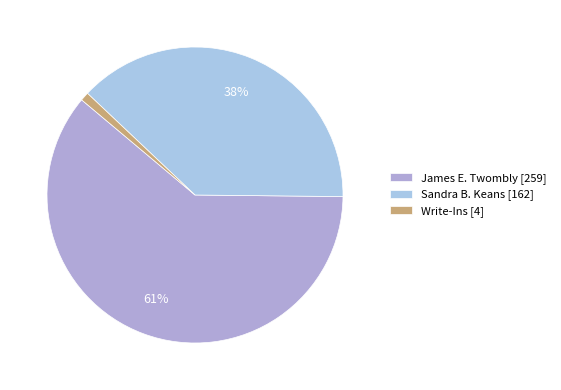

What is the largest slice in the pie chart?

James E. Twombly